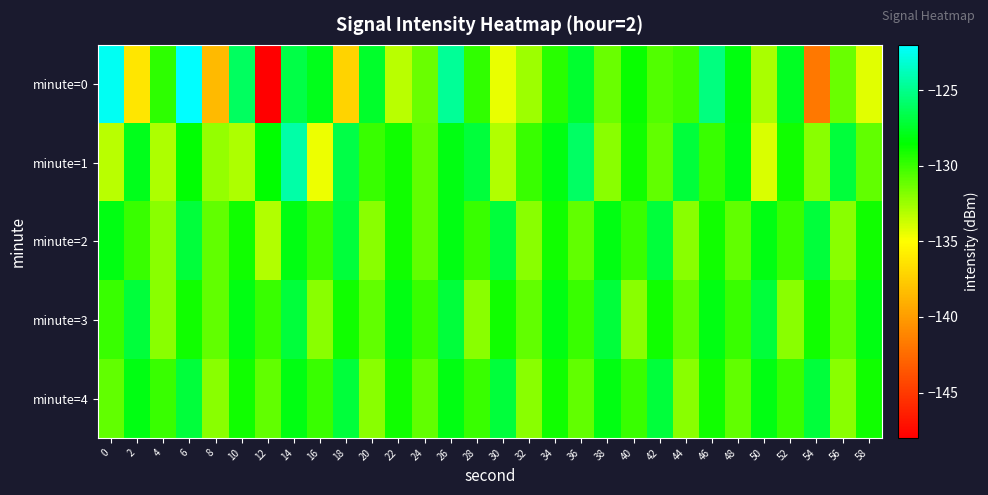

Which has a higher value, 50 or 30?

50